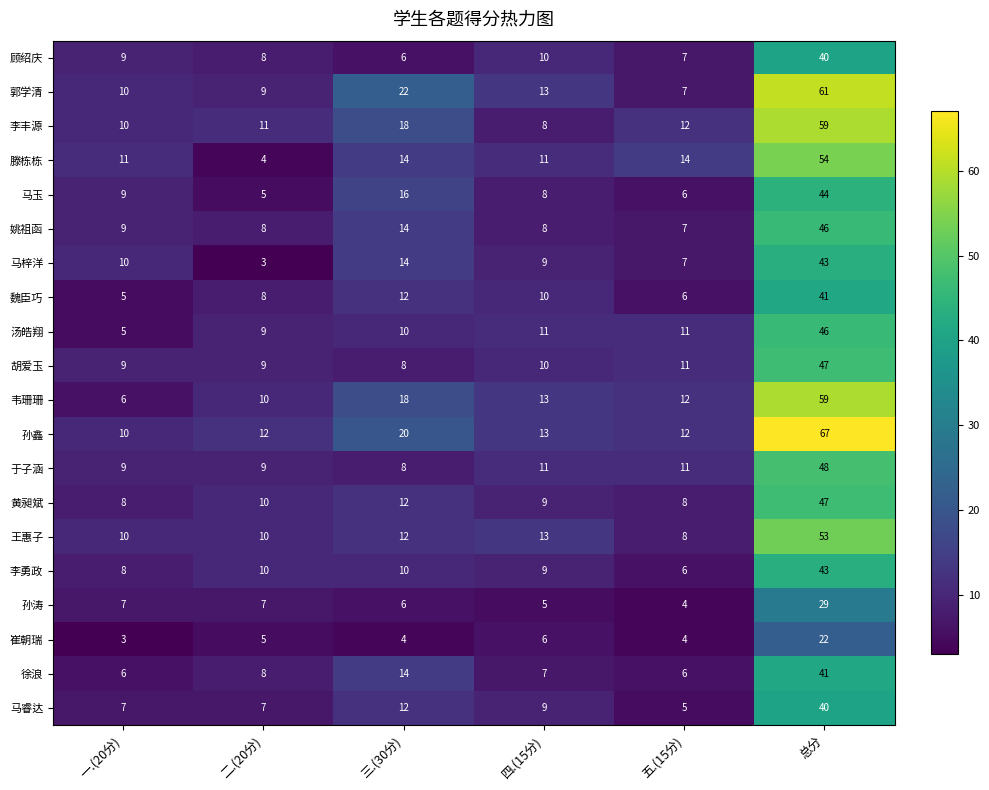

List the labels in order of 顾绍庆 value, smallest first.

三.(30分), 五.(15分), 二.(20分), 一.(20分), 四.(15分), 总分